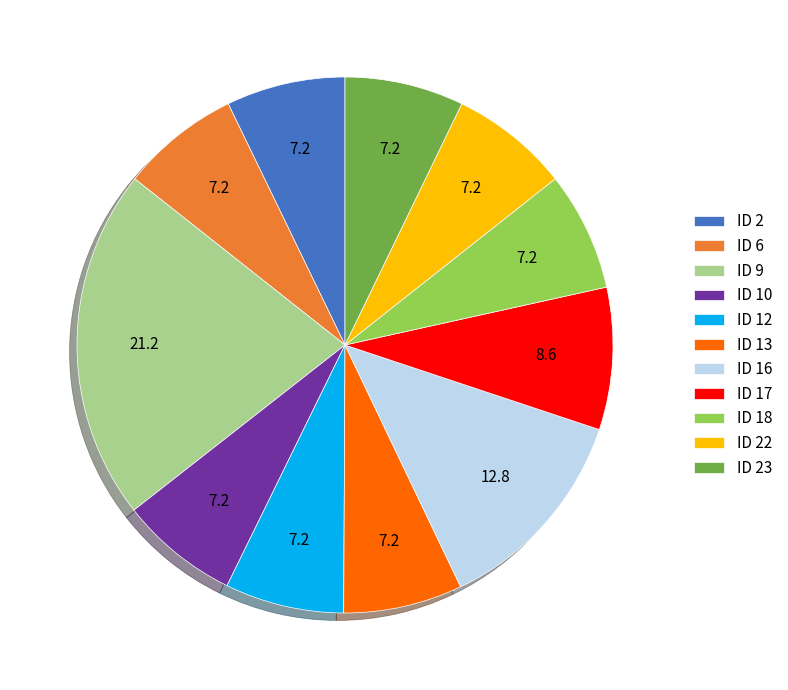

Is there a majority slice in this chart?

No